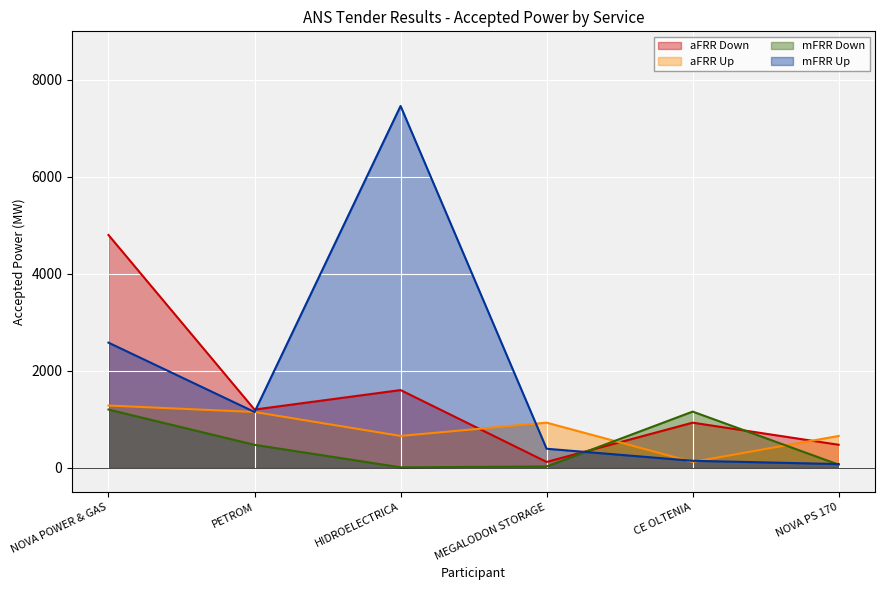

In mFRR Up, how many points are higher than both neighbors (excluding endpoints)?

1